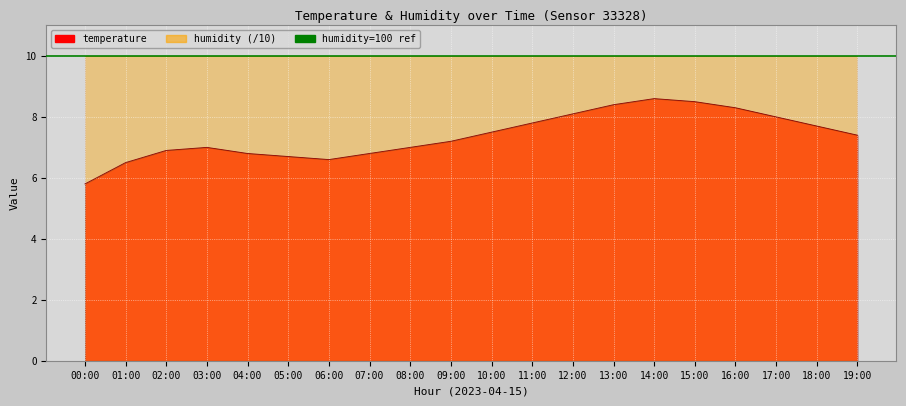

List the labels in order of value, smallest first.

00:00, 01:00, 06:00, 05:00, 04:00, 07:00, 02:00, 03:00, 08:00, 09:00, 19:00, 10:00, 18:00, 11:00, 17:00, 12:00, 16:00, 13:00, 15:00, 14:00